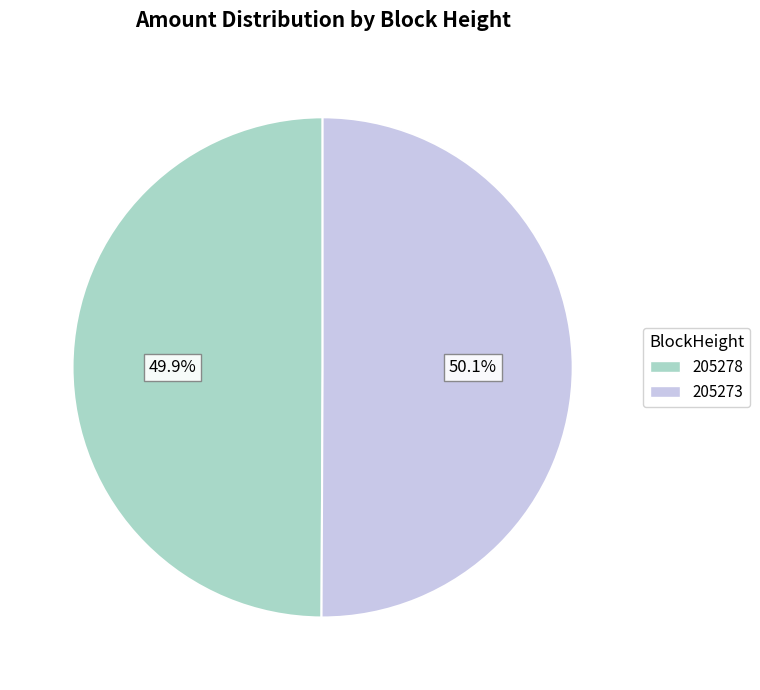

To the nearest percent, what is the average slice percentage?

50%